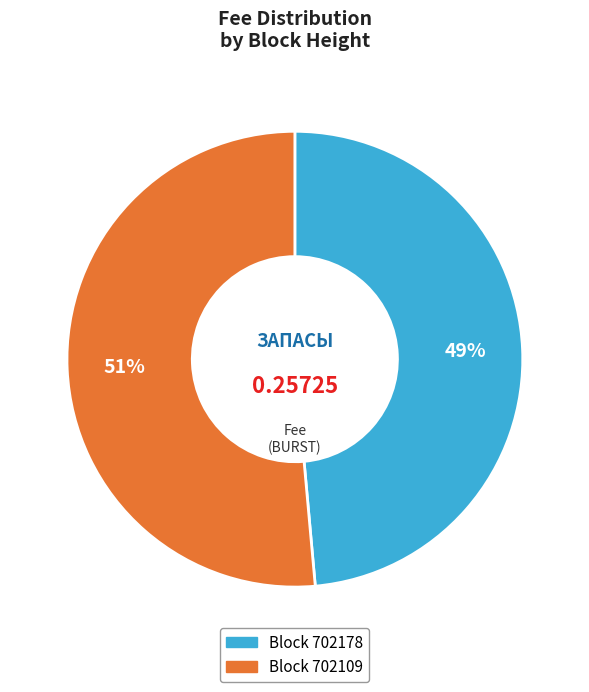

Is there a majority slice in this chart?

Yes